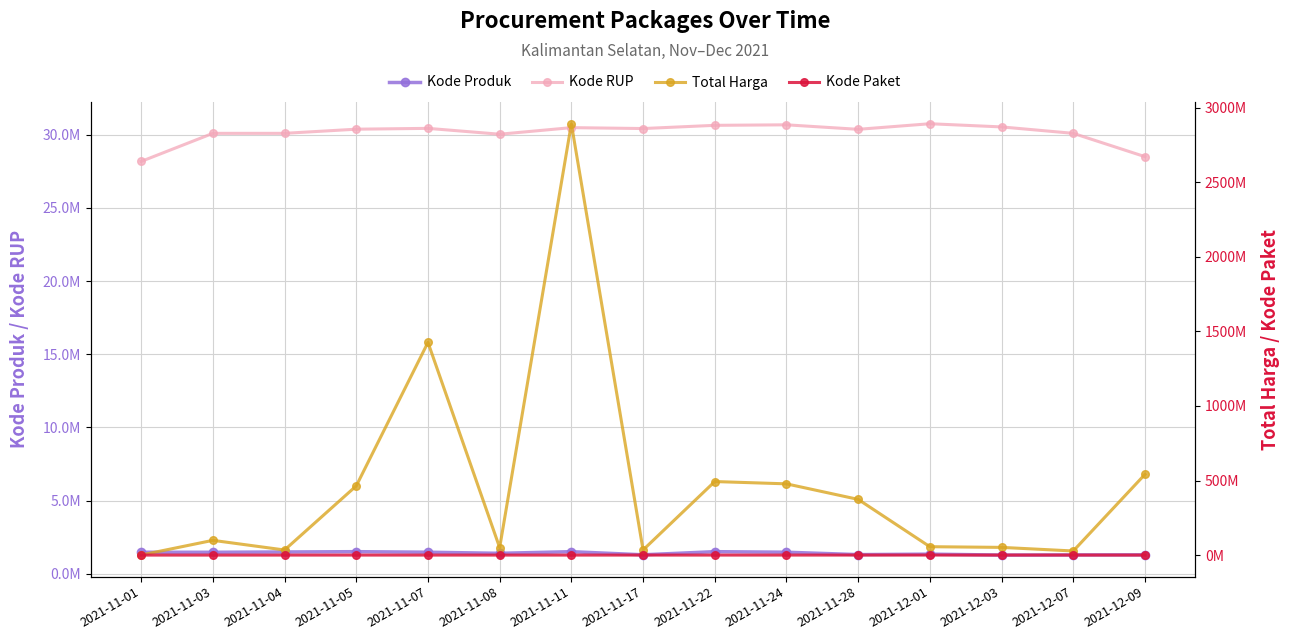

What is the difference between the second highest and second lowest values in the Kode RUP series?

2173775